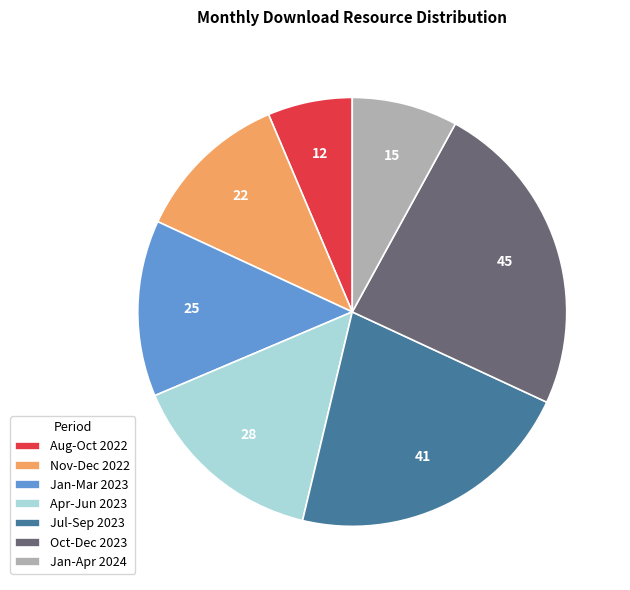

Does Nov-Dec 2022 represent more than half of the total?

No